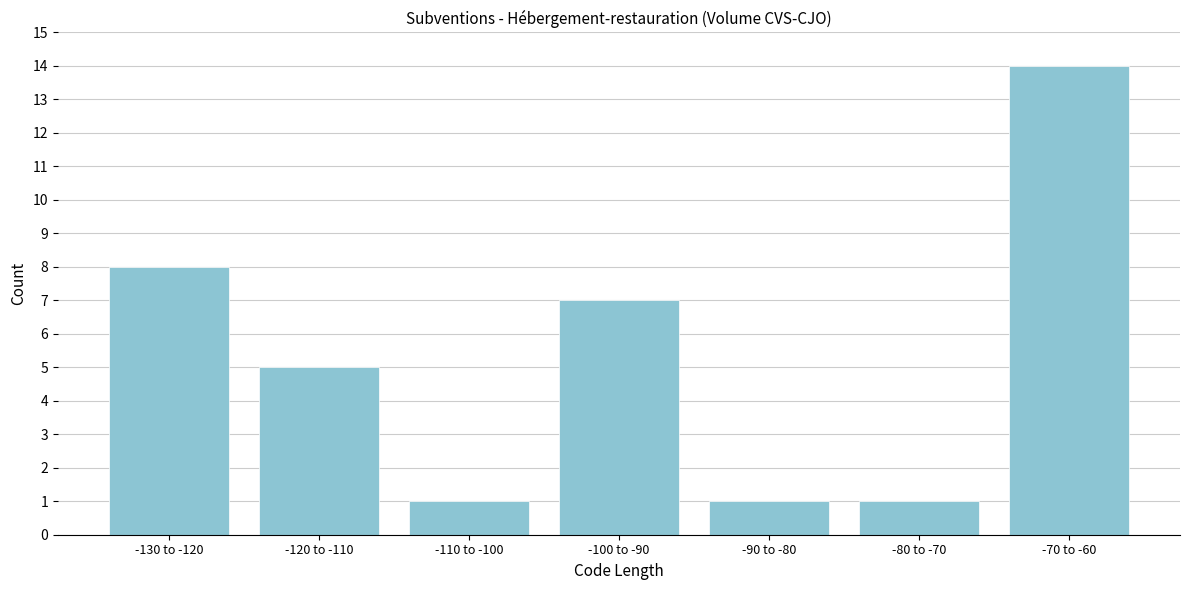

Reading left to right, extract all data points from this chart.

8	5	1	7	1	1	14